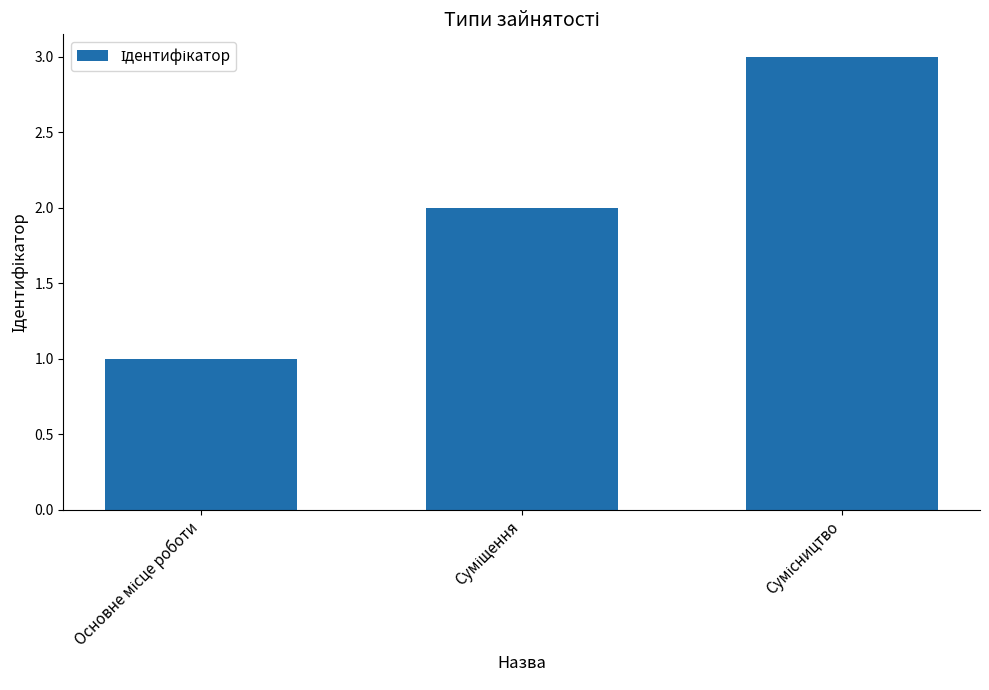

What is the maximum value shown in the chart?

3